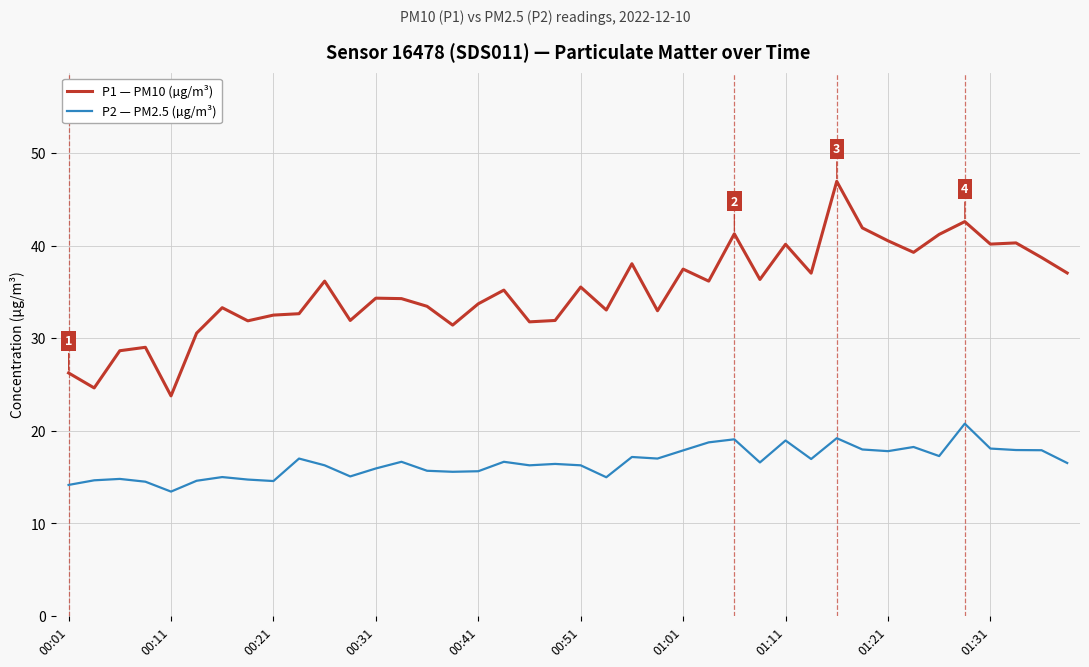

List the series in order of their overall mean, lowest first.

P2 — PM2.5 (µg/m³), P1 — PM10 (µg/m³)